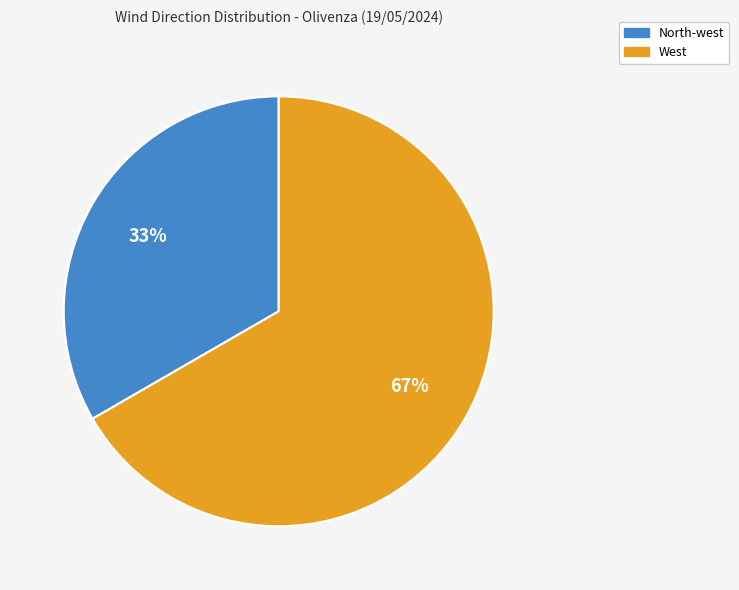

To the nearest percent, what is the average slice percentage?

50%